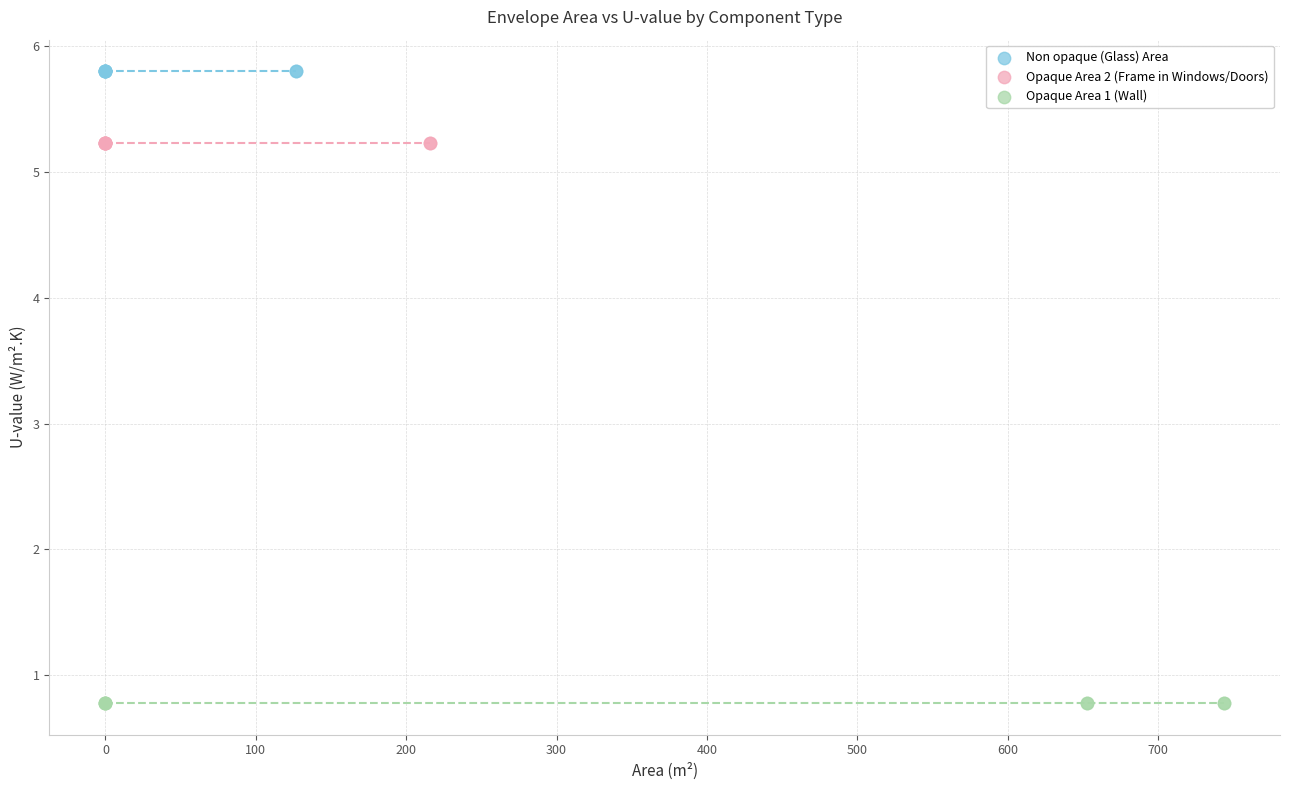

Which series contains the lowest Y value?

Opaque Area 1 (Wall)